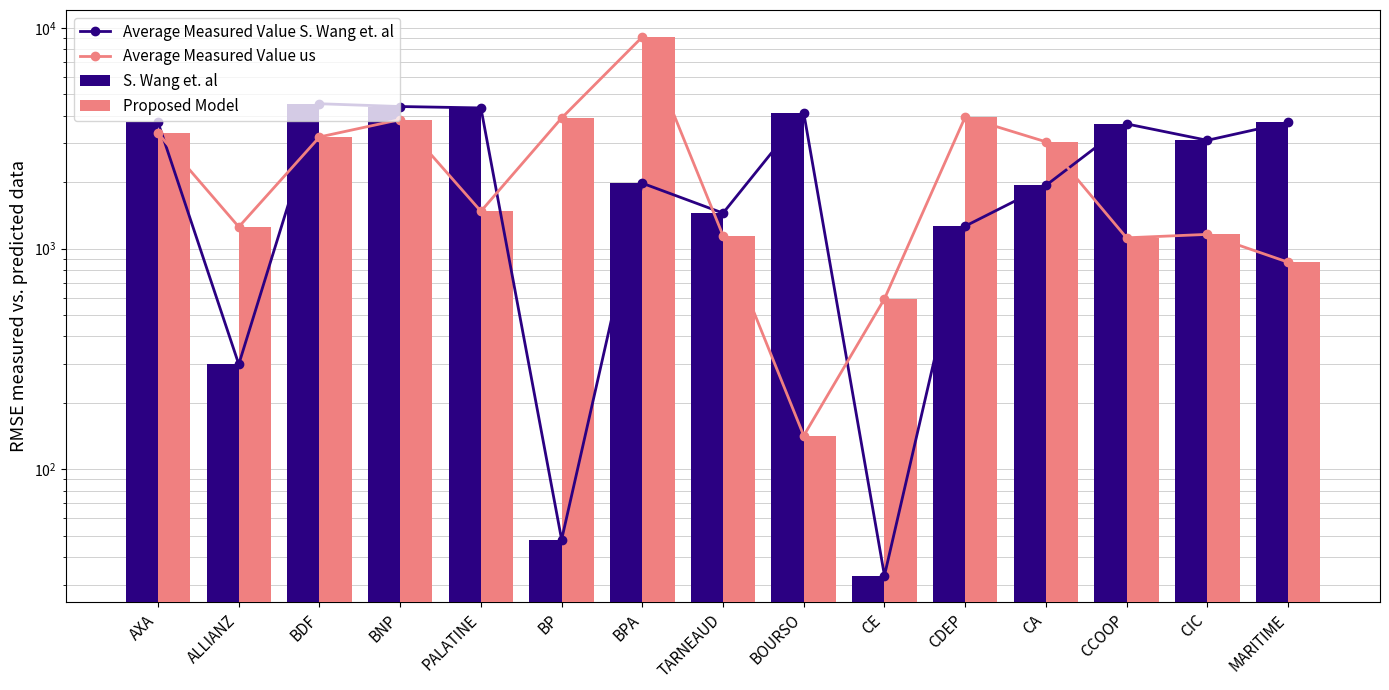

Reading left to right, extract all data points from this chart.

Average Measured Value S. Wang et. al: AXA=3729	ALLIANZ=299	BDF=4533	BNP=4403	PALATINE=4339	BP=48	BPA=1978	TARNEAUD=1448	BOURSO=4121	CE=33	CDEP=1264	CA=1933	CCOOP=3673	CIC=3095	MARITIME=3734
Average Measured Value us: AXA=3332	ALLIANZ=1254	BDF=3205	BNP=3842	PALATINE=1476	BP=3905	BPA=9101	TARNEAUD=1145	BOURSO=142	CE=592	CDEP=3947	CA=3047	CCOOP=1119	CIC=1160	MARITIME=868
S. Wang et. al: AXA=3729	ALLIANZ=299	BDF=4533	BNP=4403	PALATINE=4339	BP=48	BPA=1978	TARNEAUD=1448	BOURSO=4121	CE=33	CDEP=1264	CA=1933	CCOOP=3673	CIC=3095	MARITIME=3734
Proposed Model: AXA=3332	ALLIANZ=1254	BDF=3205	BNP=3842	PALATINE=1476	BP=3905	BPA=9101	TARNEAUD=1145	BOURSO=142	CE=592	CDEP=3947	CA=3047	CCOOP=1119	CIC=1160	MARITIME=868